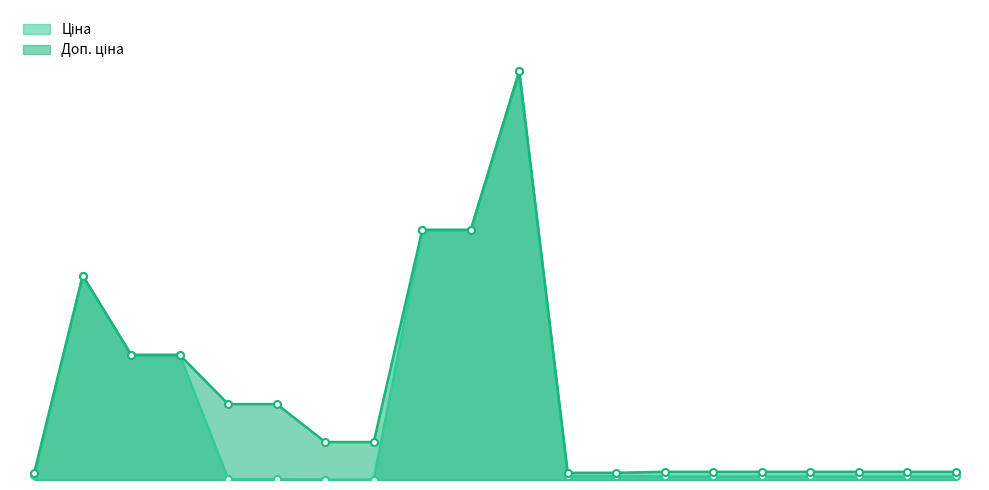

At 239792197, list the series in order from largest to smallest.

Доп. ціна, Ціна